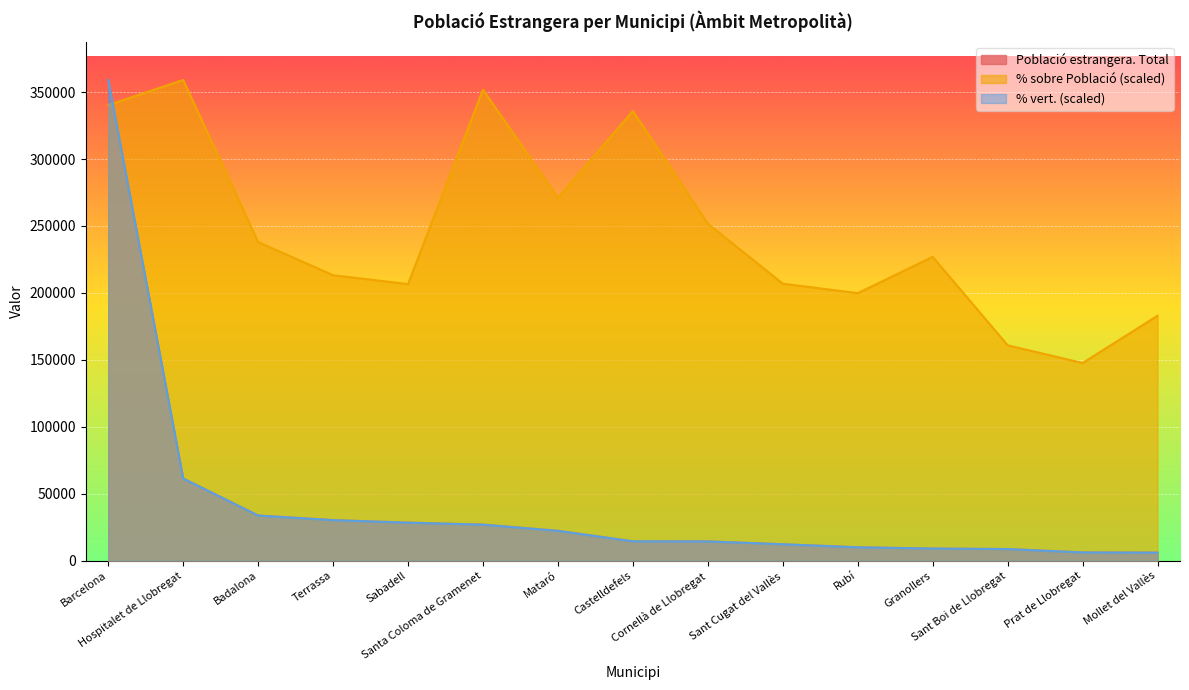

True or false: % sobre Població has a value of 226932.9 at Granollers.

True